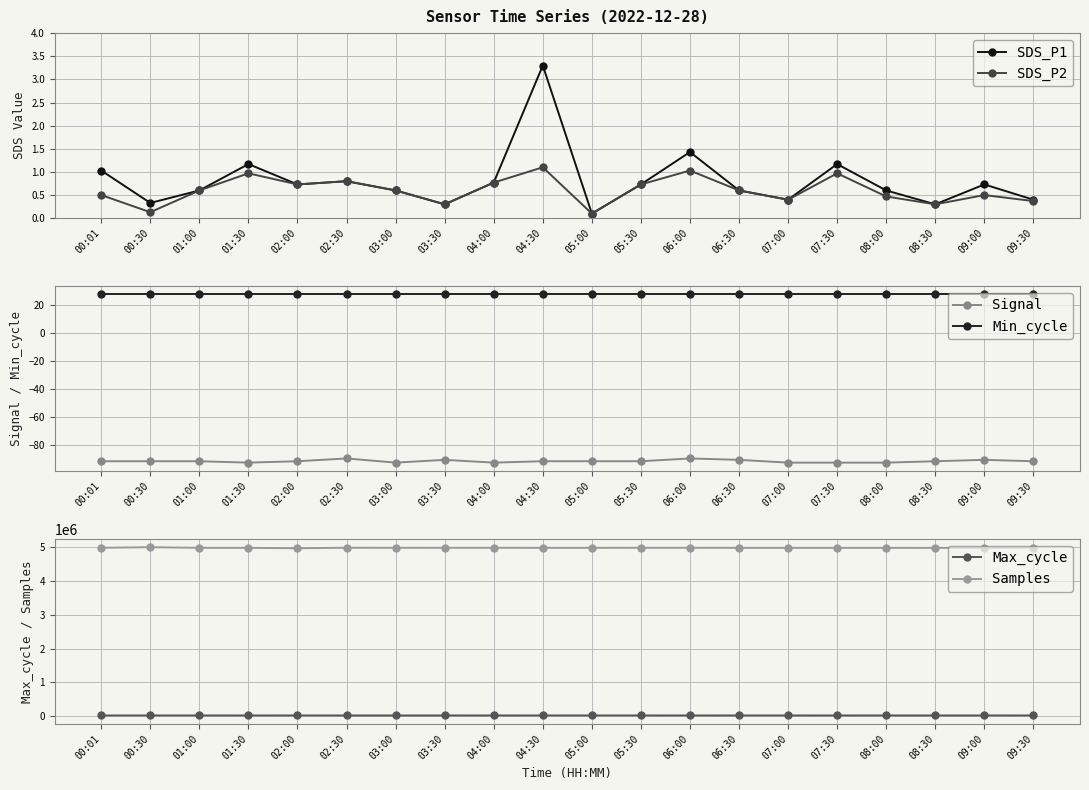

At which category is the sum across all series the highest?

00:30